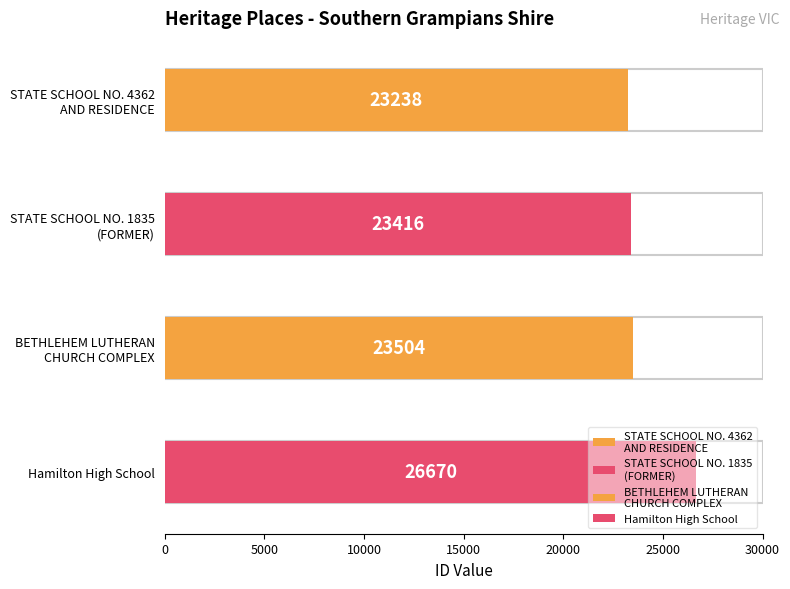

What is the change in value from STATE SCHOOL NO. 4362
AND RESIDENCE to Hamilton High School?

+3432